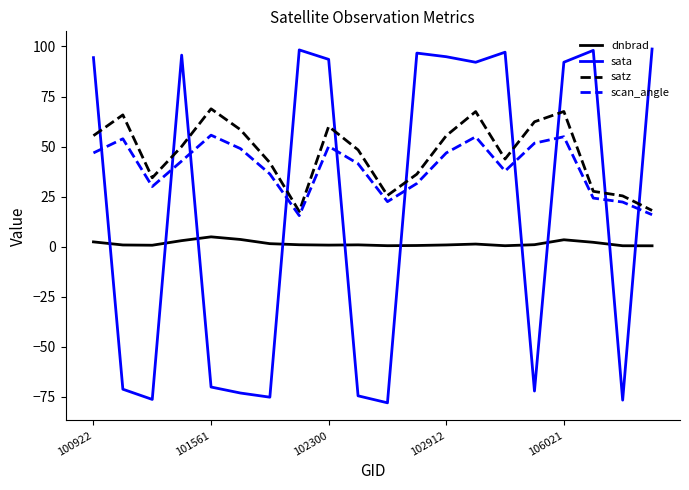

Rank the series by their average value, from lowest to highest.

dnbrad, sata, scan_angle, satz